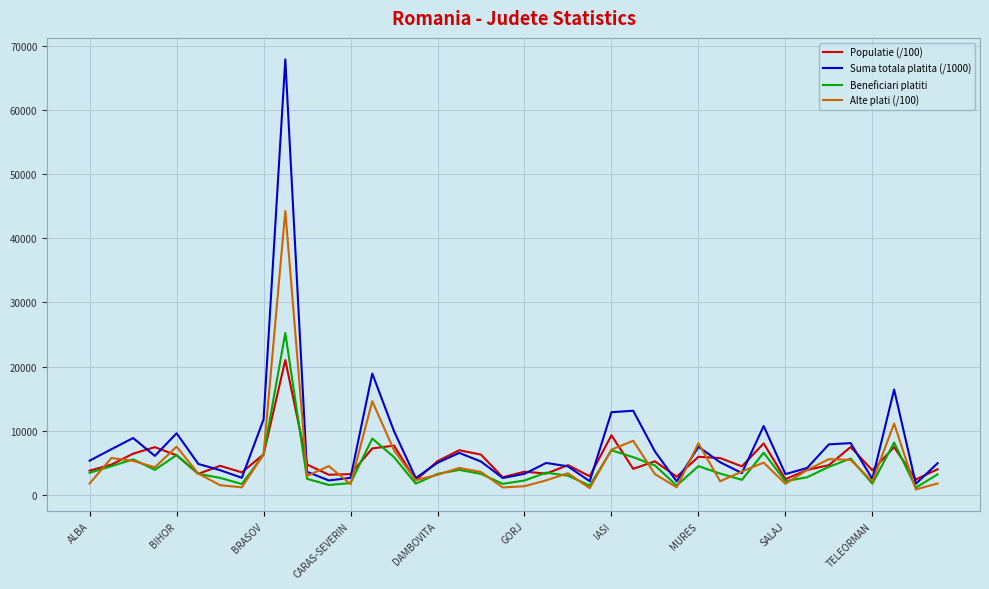

Which series has the widest spread of values?

Suma totala platita (/1000)